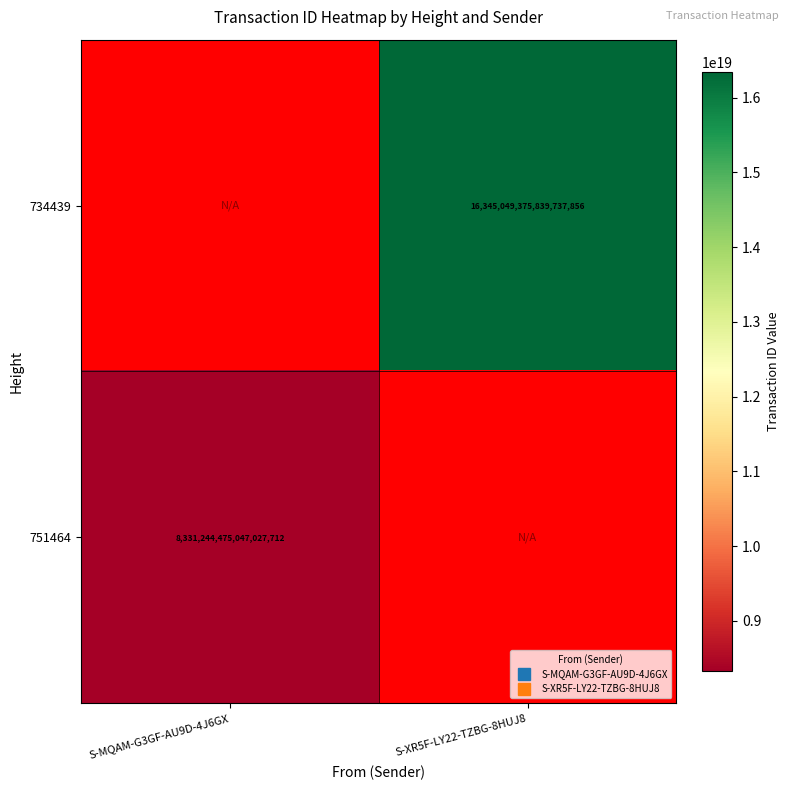

What is the smallest value displayed?

8331244475047027712.0